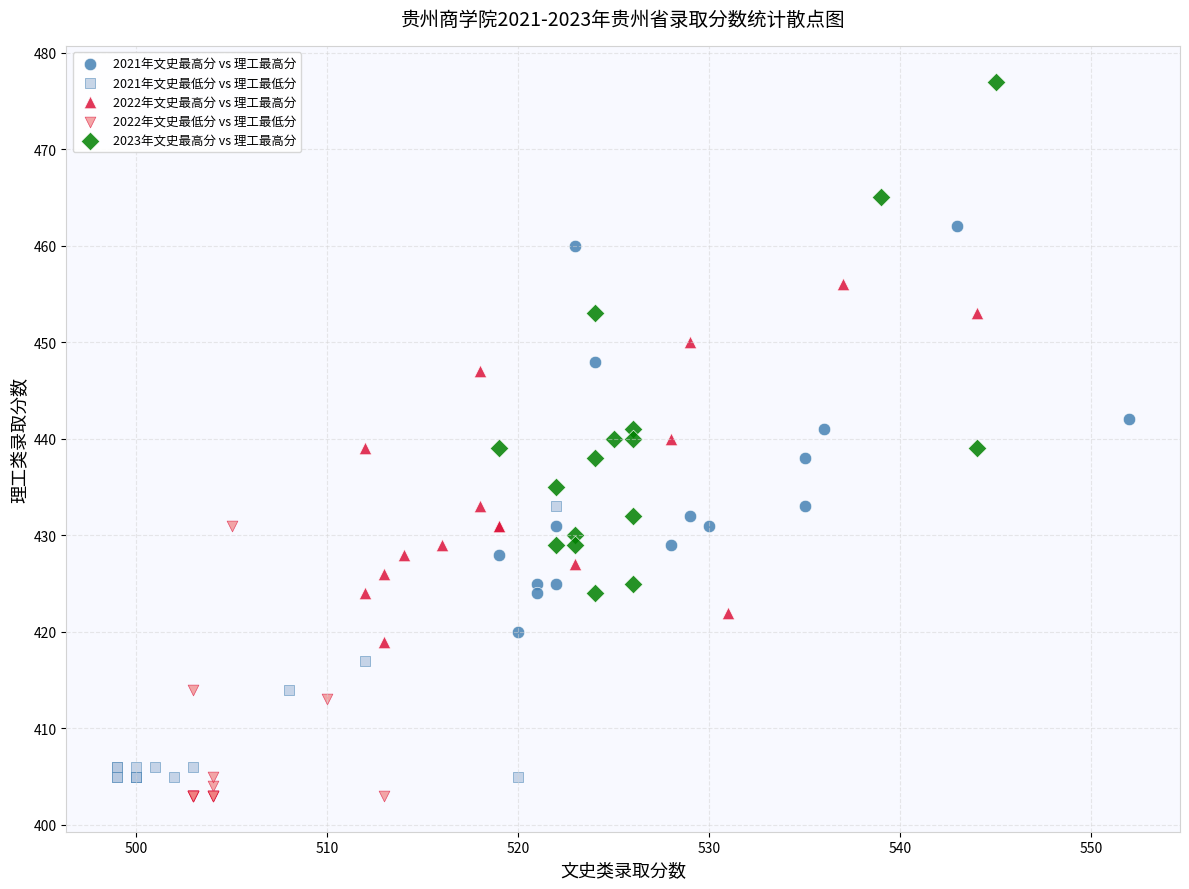

Which series reaches the minimum Y coordinate?

2022年文史最低分 vs 理工最低分